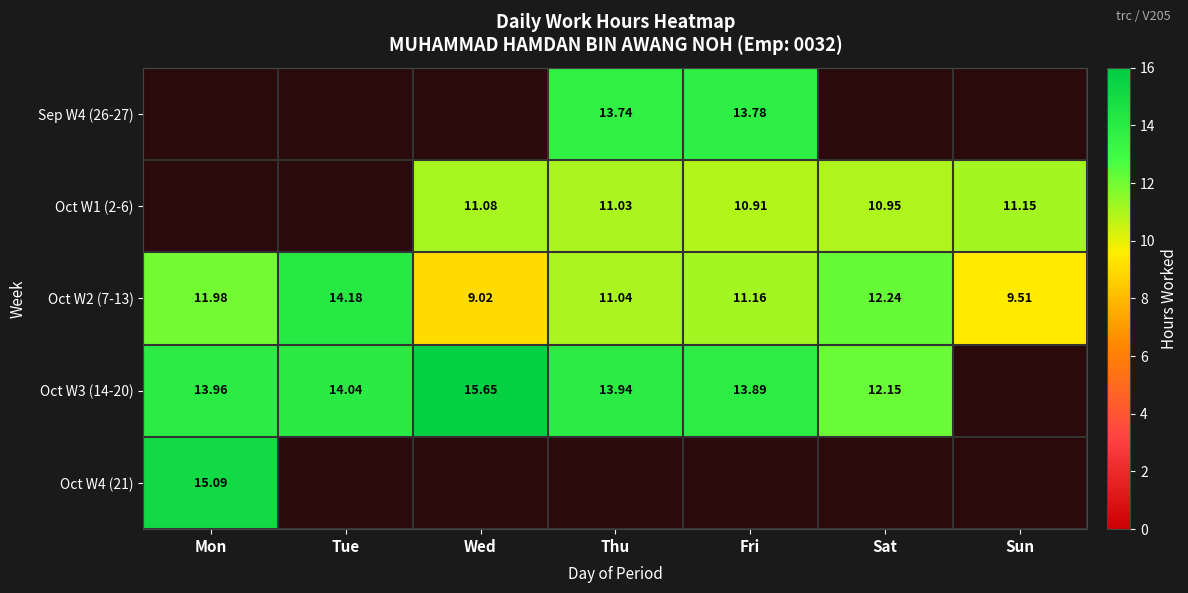

What is the difference between the Oct W2 (7-13) values at Mon and Wed?

3.0